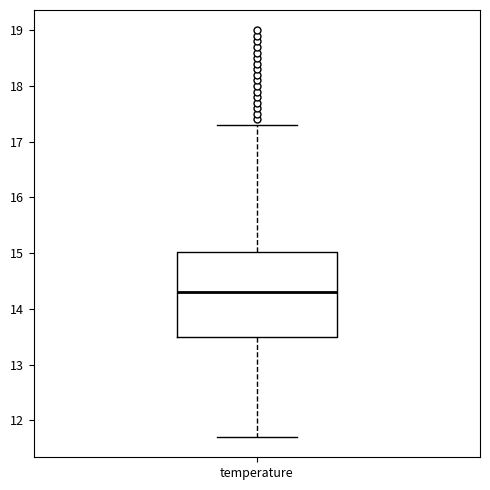

Read this box plot against the y-axis: the position of the median line, the range covered by the box, and the ends of both whiskers. The values are not printed on the chart, so give them approximately, as read against the axis.

median 14.3, box 13.5 to 15.0, whiskers 11.7 to 17.3